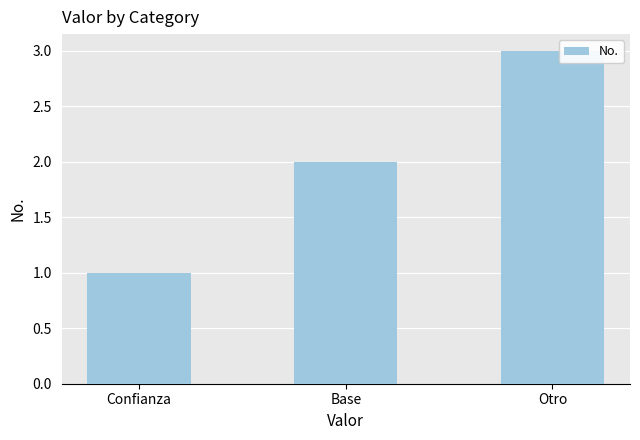

What is the average value?

2